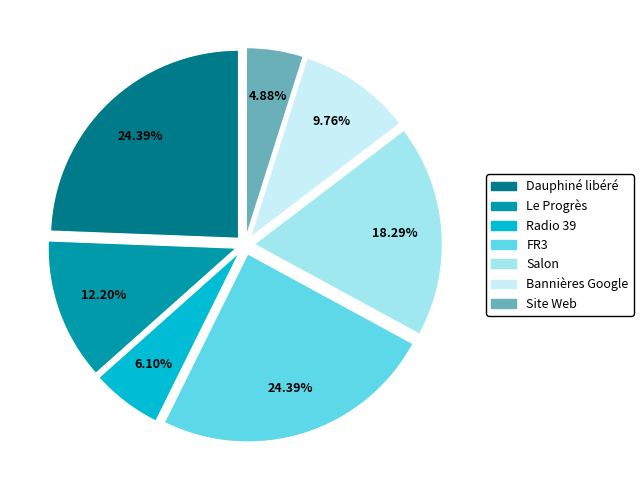

Which has a higher value, Salon or FR3?

FR3